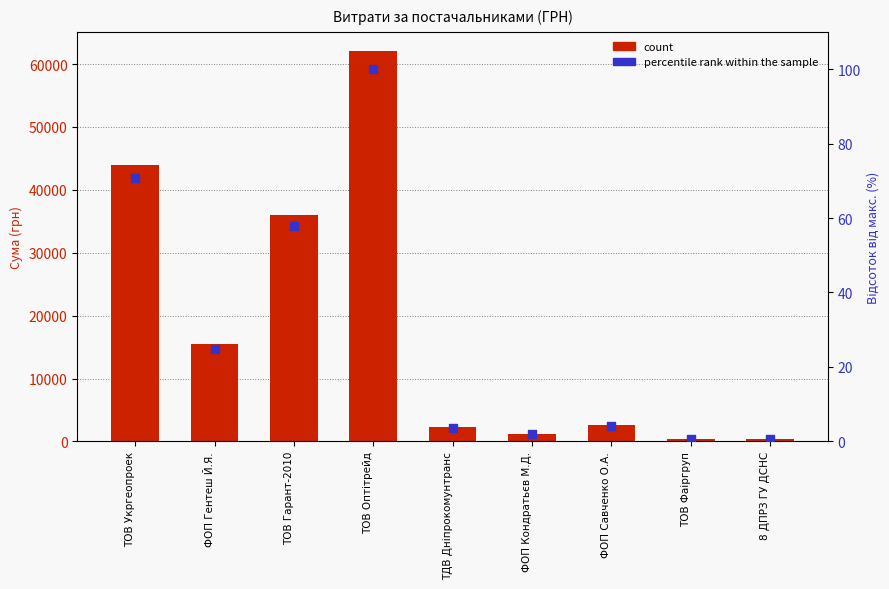

What are all the series names shown in the legend?

count, percentile rank within the sample